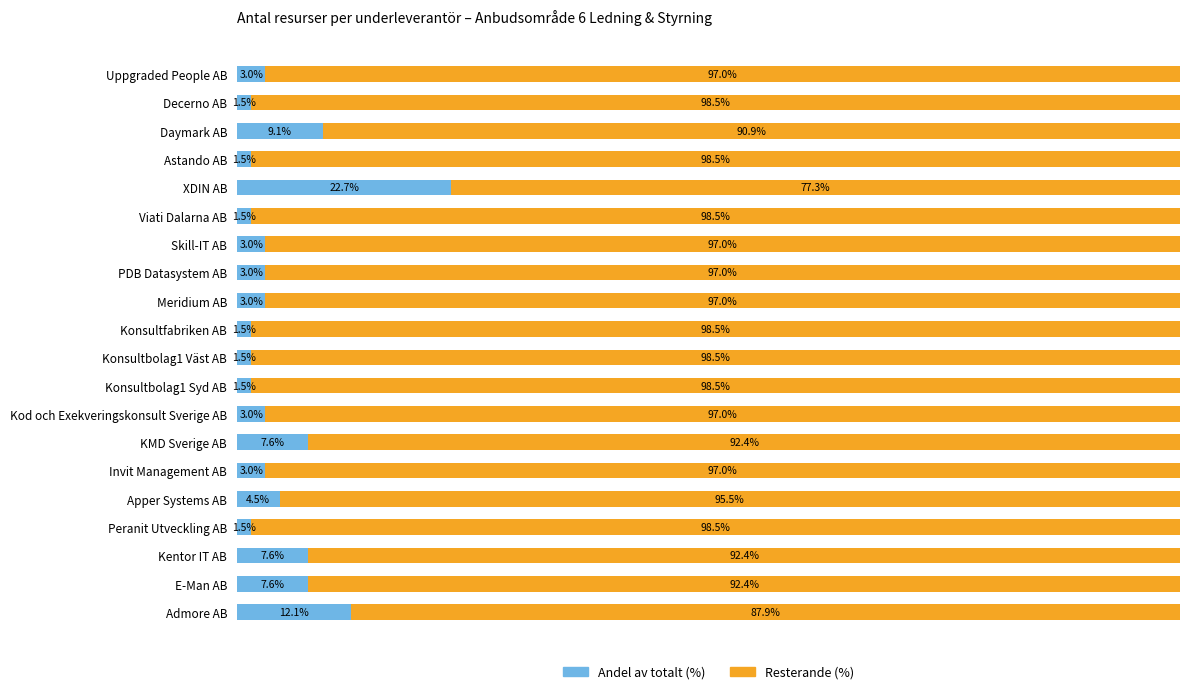

Where is Andel av totalt (%) nearest to the value 12?

Admore AB